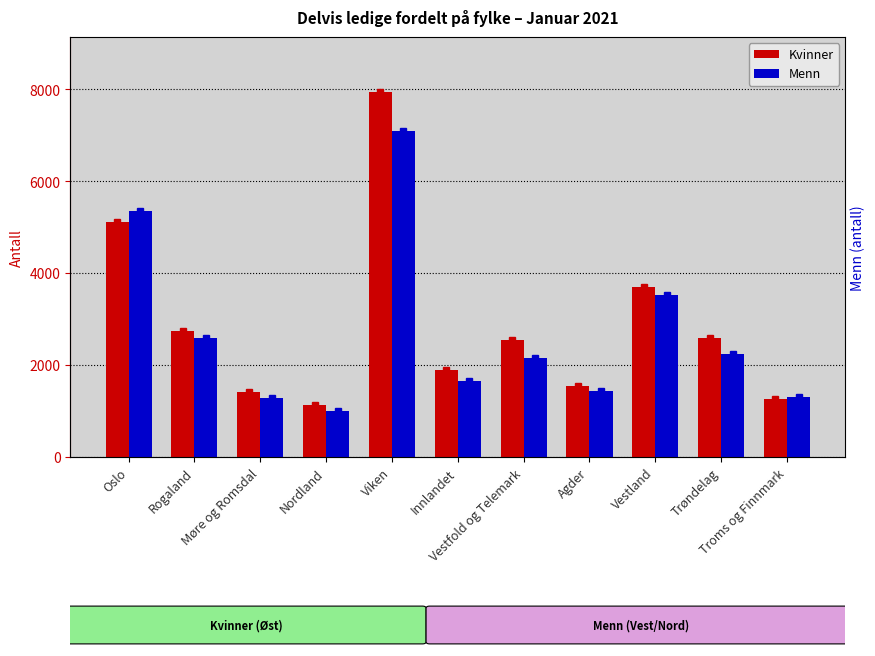

At which label does Menn reach its peak?

Viken